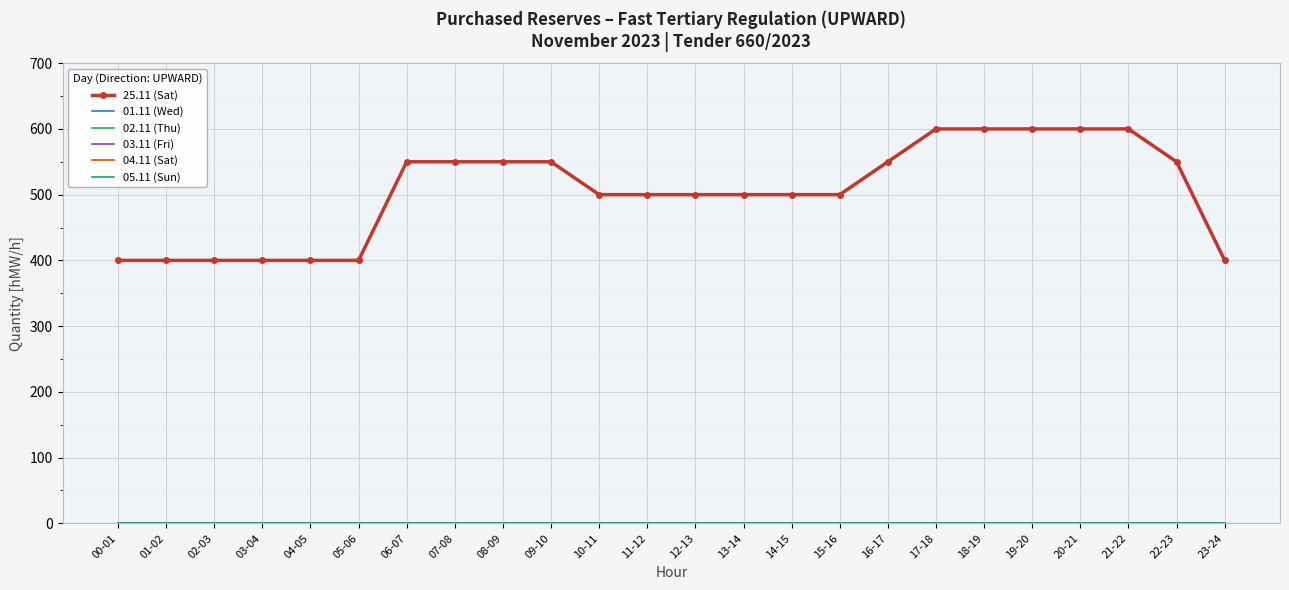

What is the label of the 7th point from the left?

06-07